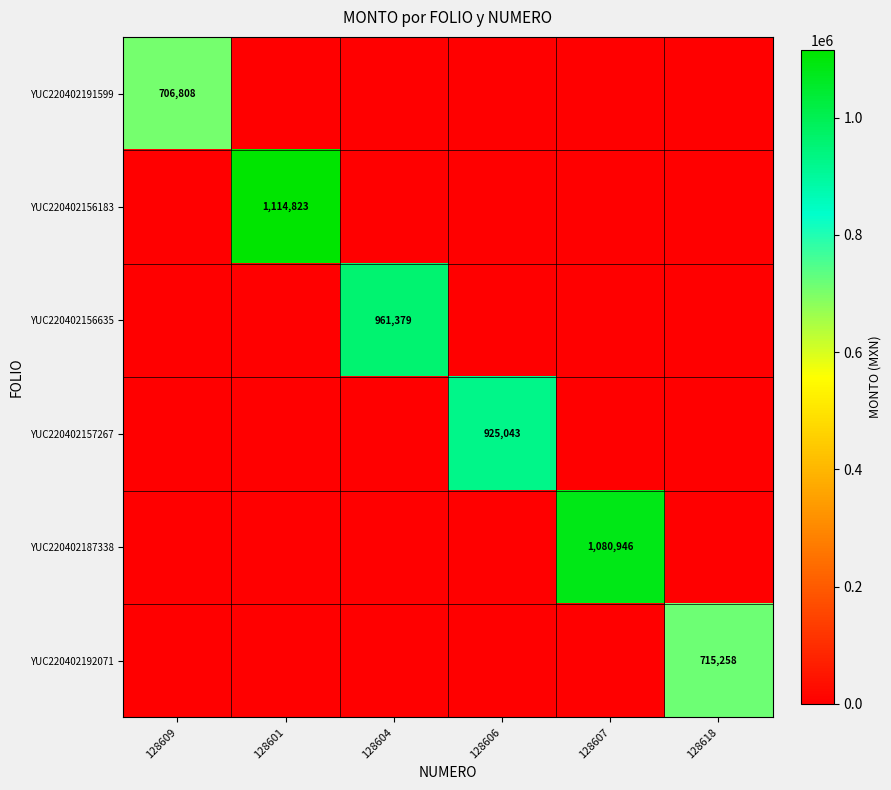

The value of YUC220402191599 at 128609 is 1045616. True or false?

False